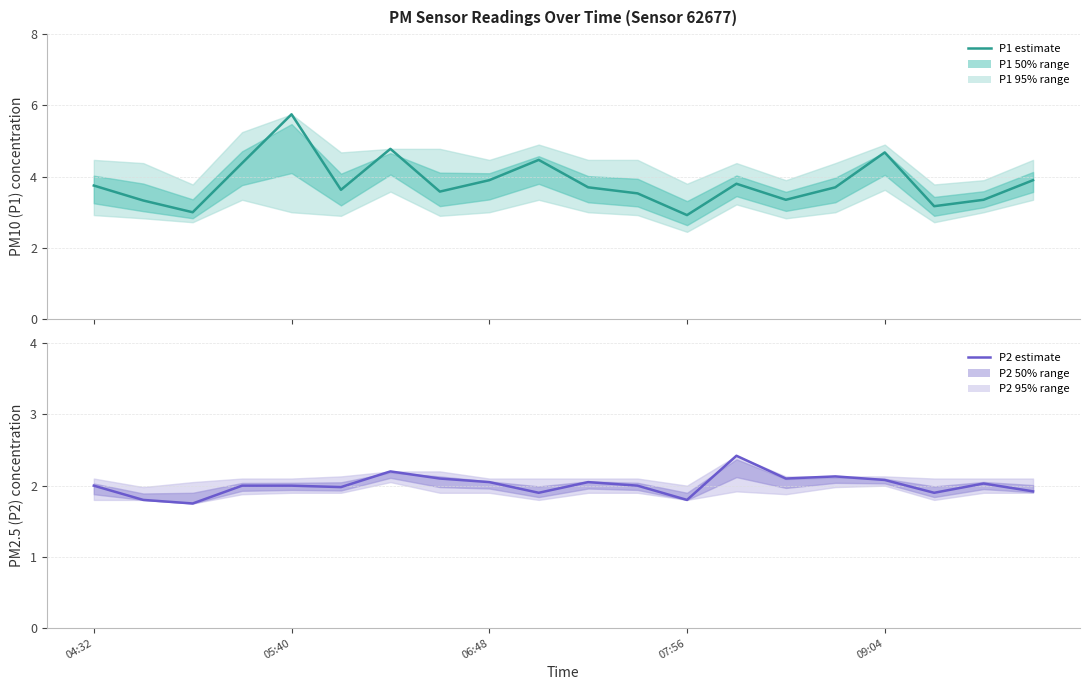

Reading left to right, what are all the values shown in this chart?

P1 (PM10): 3.8	3.3	3.0	4.4	5.8	3.6	4.8	3.6	3.9	4.5	3.7	3.5	2.9	3.8	3.4	3.7	4.7	3.2	3.4	3.9
P2 (PM2.5): 2.0	1.8	1.8	2.0	2.0	2.0	2.2	2.1	2.0	1.9	2.0	2.0	1.8	2.4	2.1	2.1	2.1	1.9	2.0	1.9